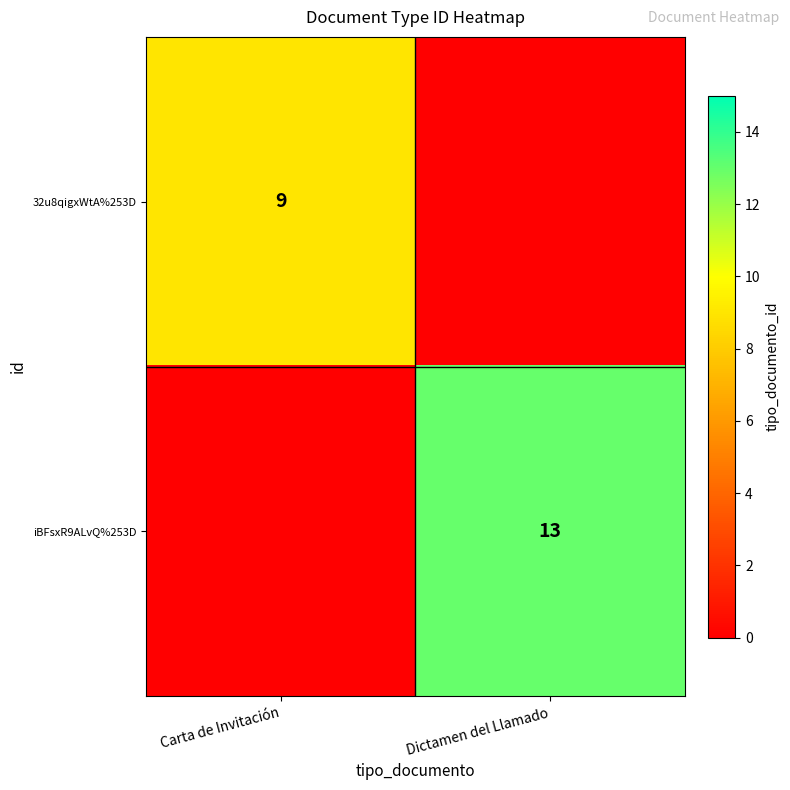

Is it true that 32u8qigxWtA%253D equals 9 at Carta de Invitación?

True